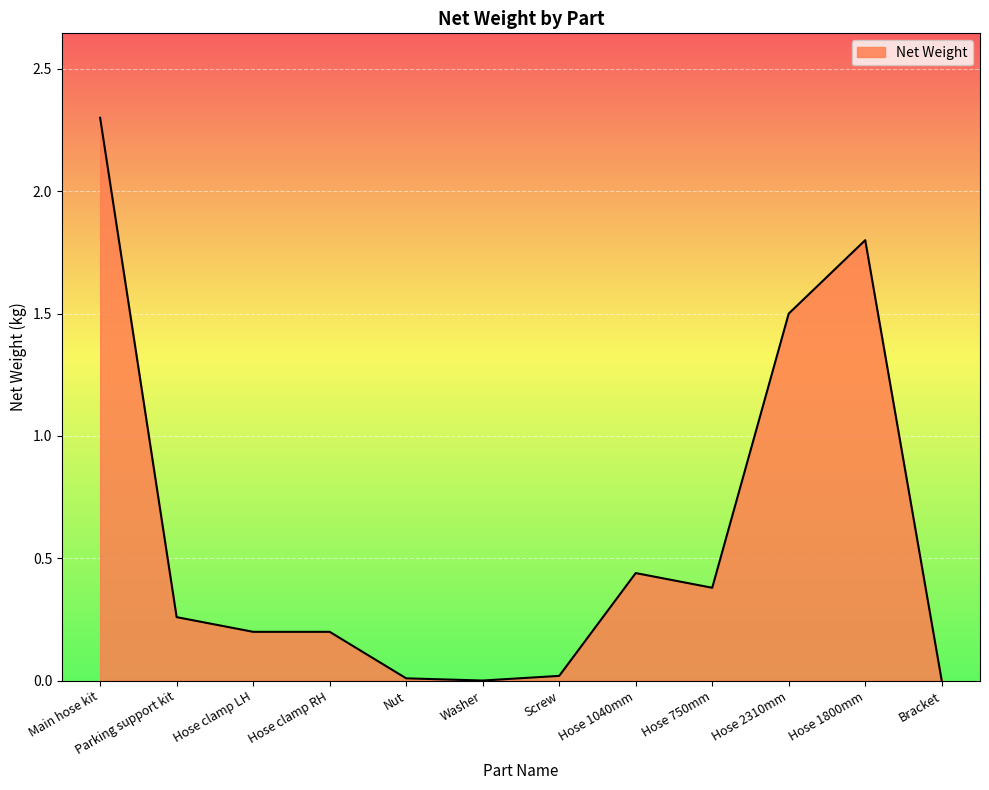

What is the change in value from Main hose kit to Parking support kit?

-2.0